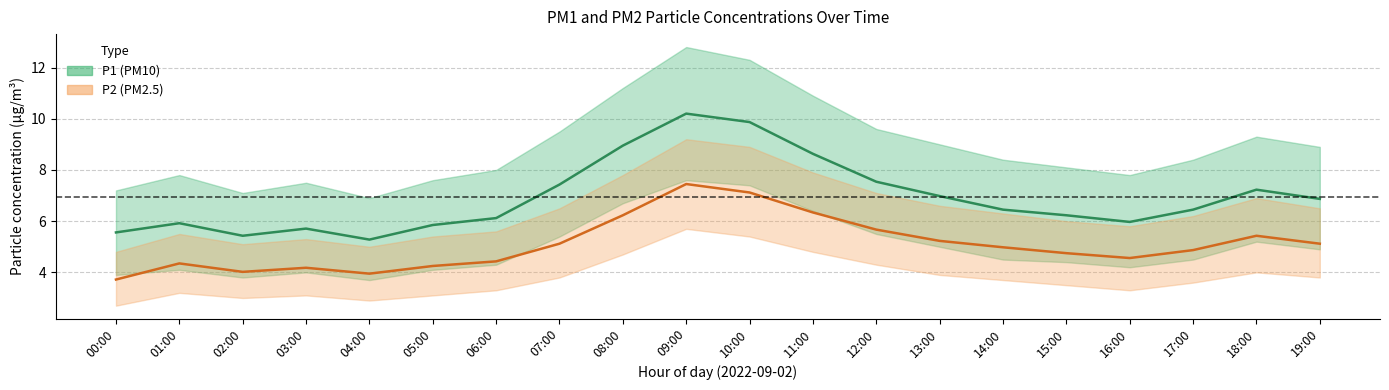

What is the label of the 16th point from the left?

15:00